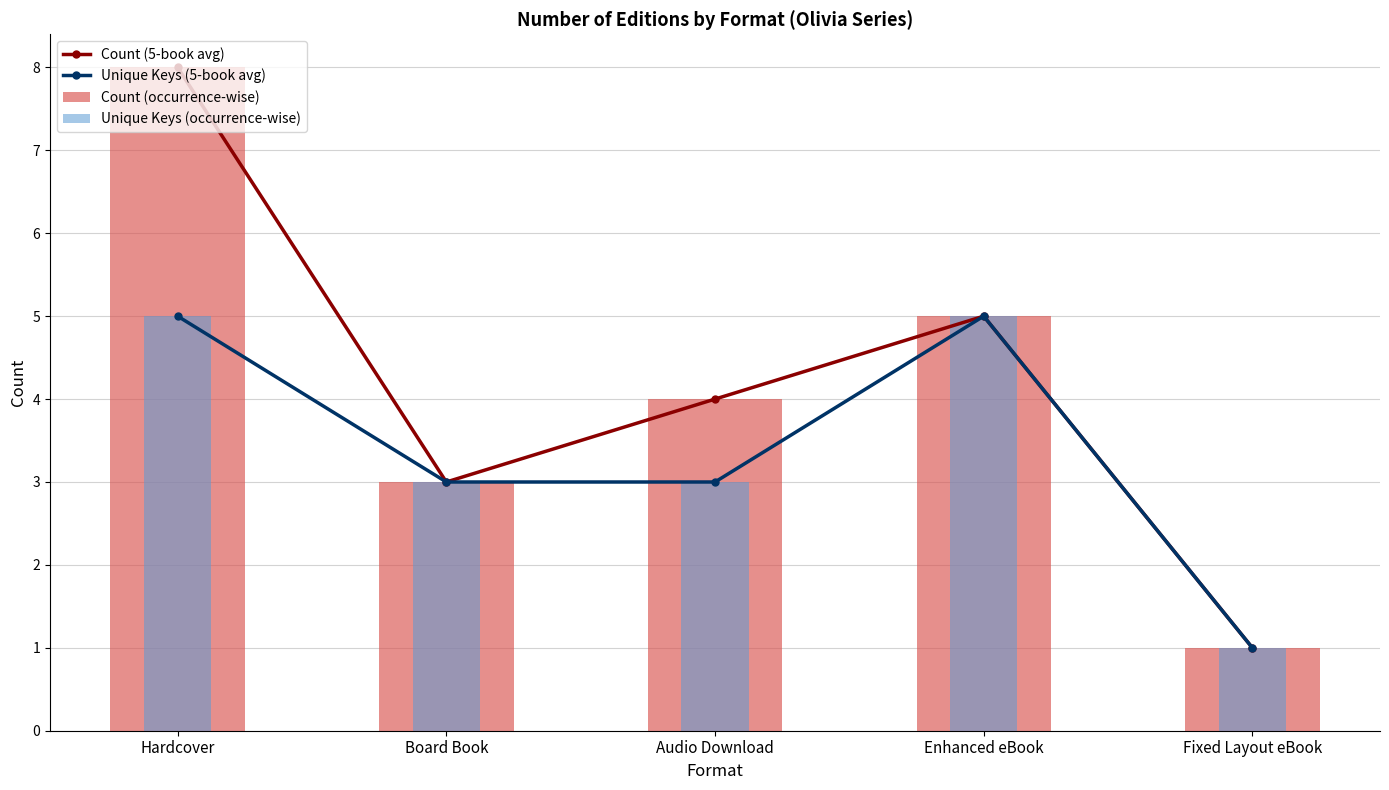

What are all the series names shown in the legend?

Count (5-book avg), Unique Keys (5-book avg), Count (occurrence-wise), Unique Keys (occurrence-wise)